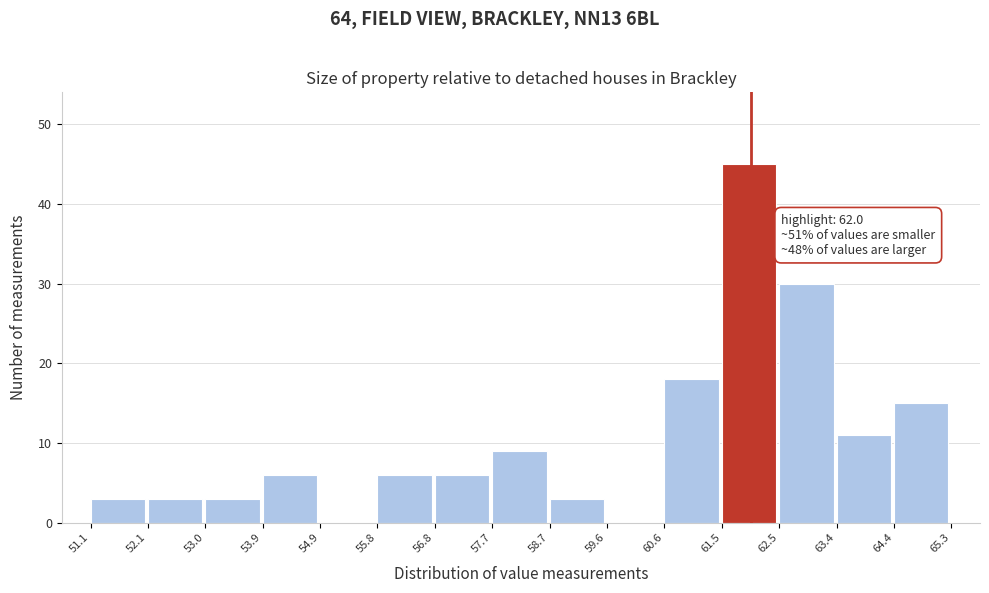

Which range on the x-axis has the tallest bar?

61.5 to 62.5